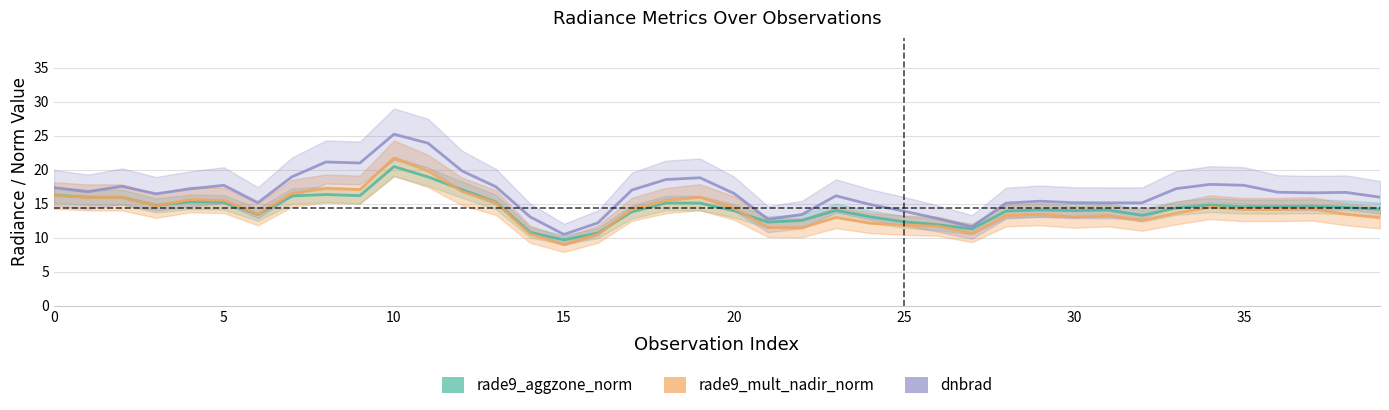

What is the spread (max minus min) of values at 38?

3.2